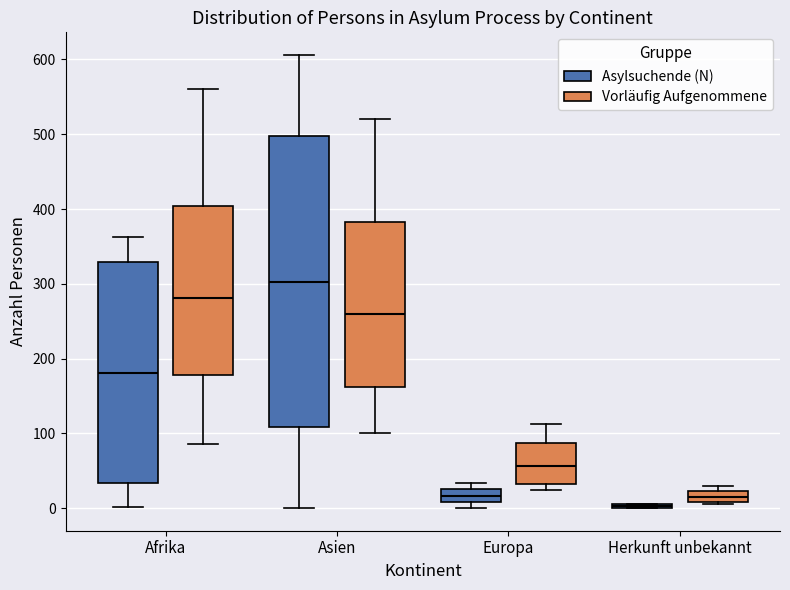

Which box has the highest median line?

Asien (Asylsuchende (N))